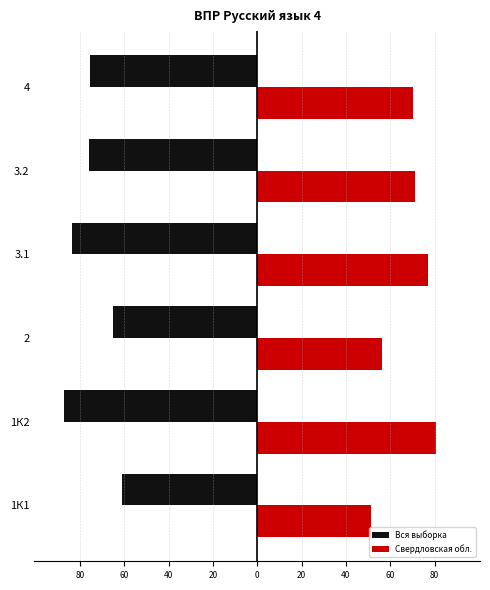

What are all the series names shown in the legend?

Вся выборка, Свердловская обл.